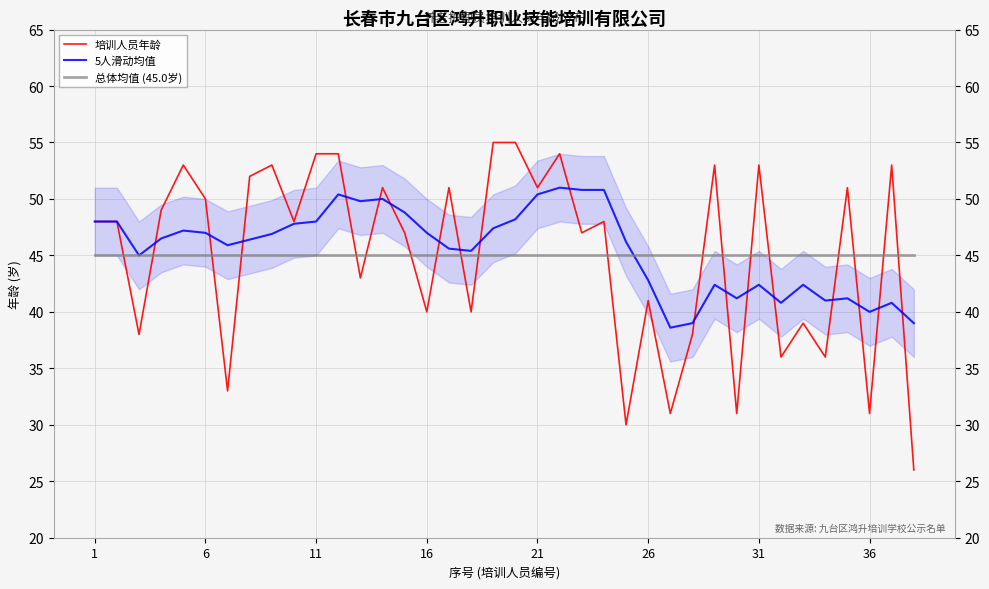

The 培训人员年龄 series shows 41.0 at 26. True or false?

True